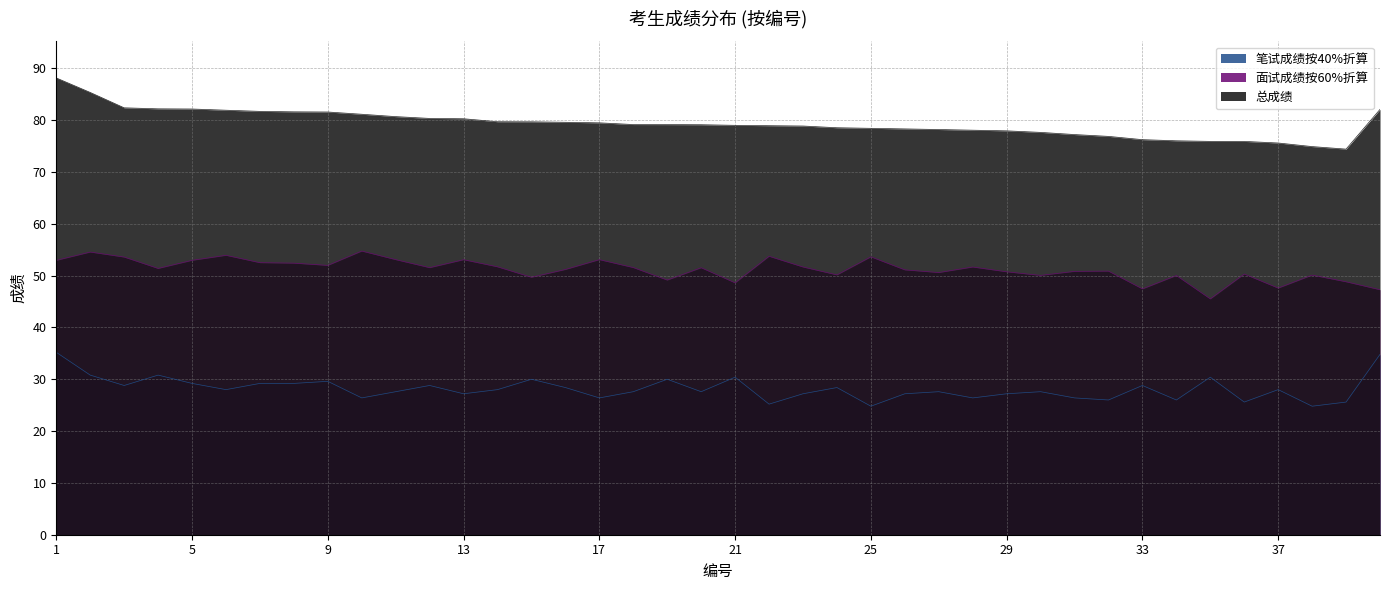

Reading left to right, transcribe all the data shown in this chart.

笔试成绩按40%折算: 35.2	30.8	28.8	30.8	29.2	28.0	29.2	29.2	29.6	26.4	27.6	28.8	27.2	28.0	30.0	28.4	26.4	27.6	30.0	27.6	30.4	25.2	27.2	28.4	24.8	27.2	27.6	26.4	27.2	27.6	26.4	26.0	28.8	26.0	30.4	25.6	28.0	24.8	25.6	34.8
面试成绩按60%折算: 52.9	54.5	53.6	51.4	53.0	53.9	52.5	52.4	52.0	54.7	53.1	51.5	53.1	51.7	49.7	51.2	53.1	51.6	49.1	51.5	48.6	53.7	51.7	50.1	53.6	51.1	50.6	51.7	50.7	50.0	50.8	50.9	47.4	50.0	45.5	50.3	47.6	50.1	48.8	47.3
总成绩: 88.1	85.3	82.4	82.2	82.2	81.9	81.7	81.6	81.6	81.1	80.7	80.3	80.3	79.7	79.7	79.6	79.5	79.2	79.1	79.1	79.0	78.9	78.9	78.5	78.4	78.3	78.2	78.1	77.9	77.6	77.2	76.9	76.2	76.0	75.9	75.9	75.6	74.9	74.4	82.1